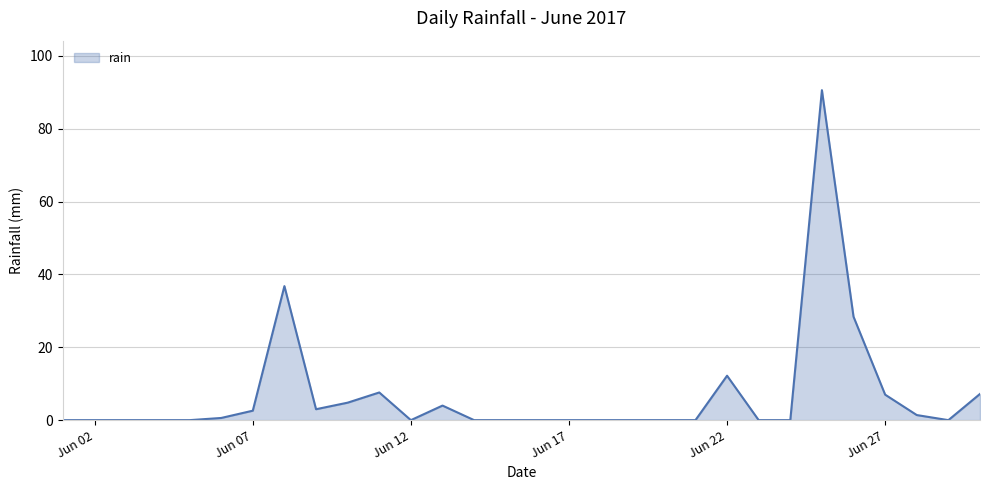

What is the difference between the maximum and minimum values?

90.6